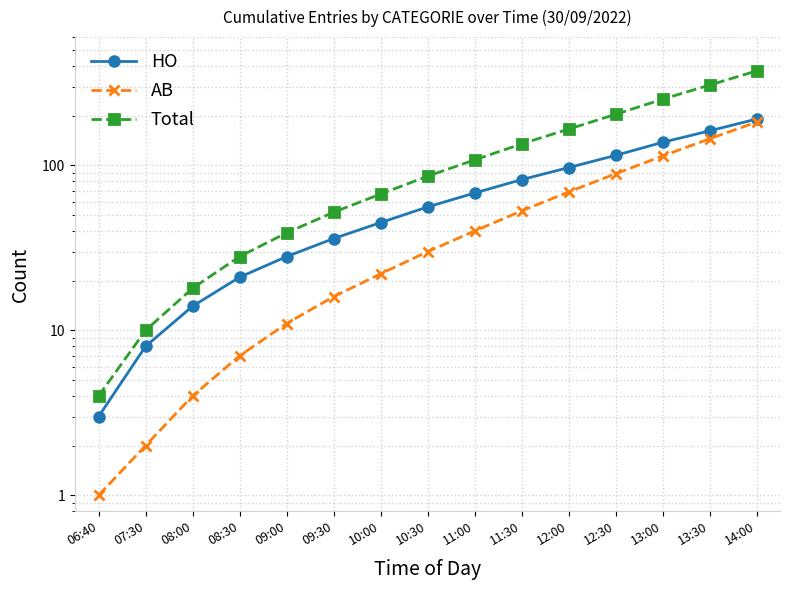

Which series has the largest total across all categories?

Total